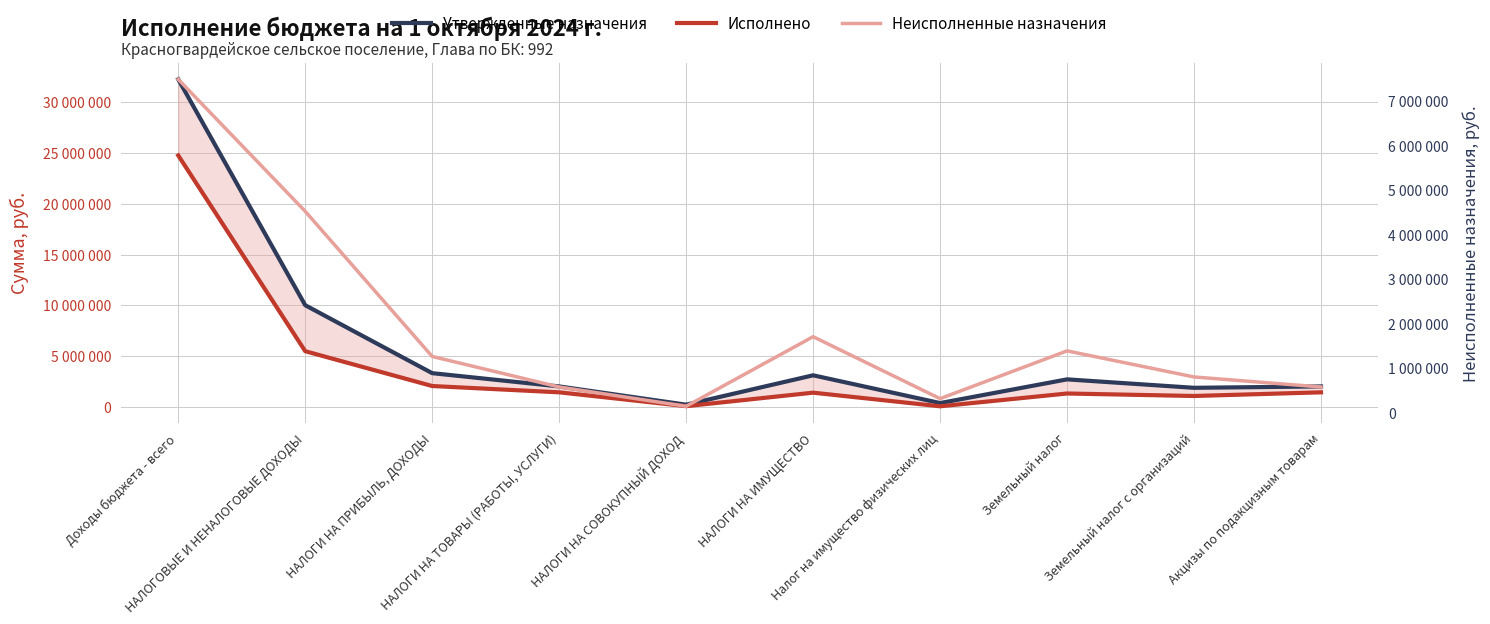

How many data points does each series have?

10